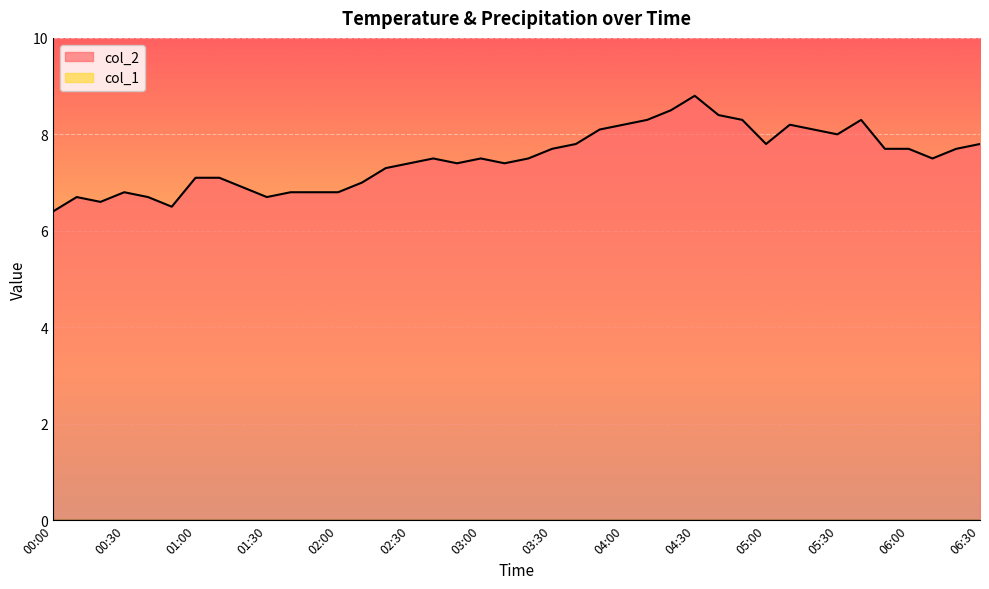

What is the average value?

7.5